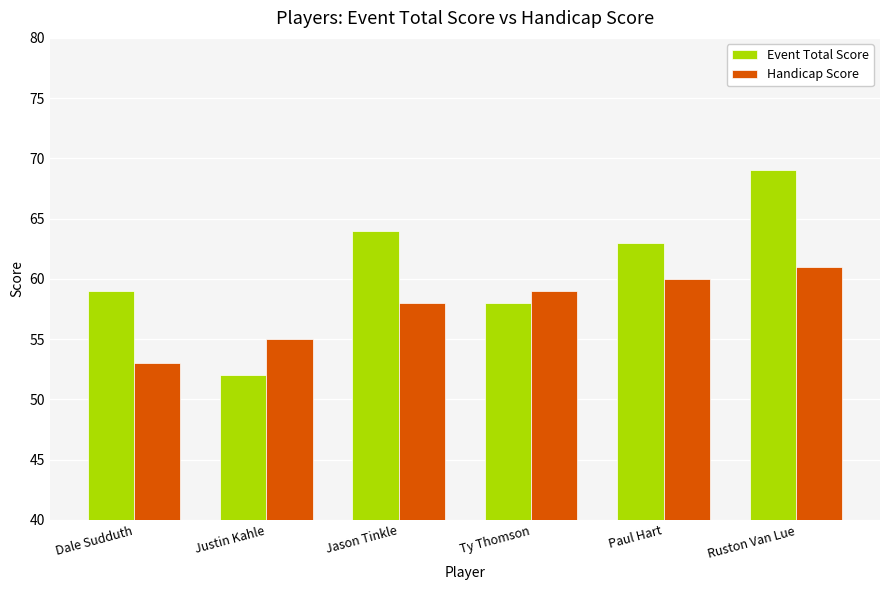

What is the sum of the Handicap Score values at Dale Sudduth and Paul Hart?

113